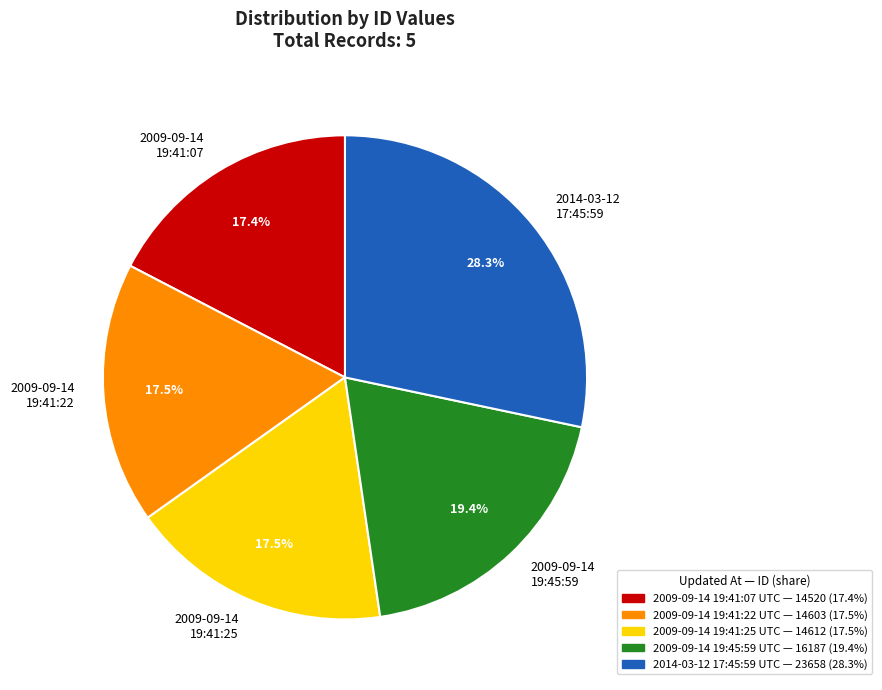

True or false: 2009-09-14 19:41:07 UTC accounts for 29% of the total.

False